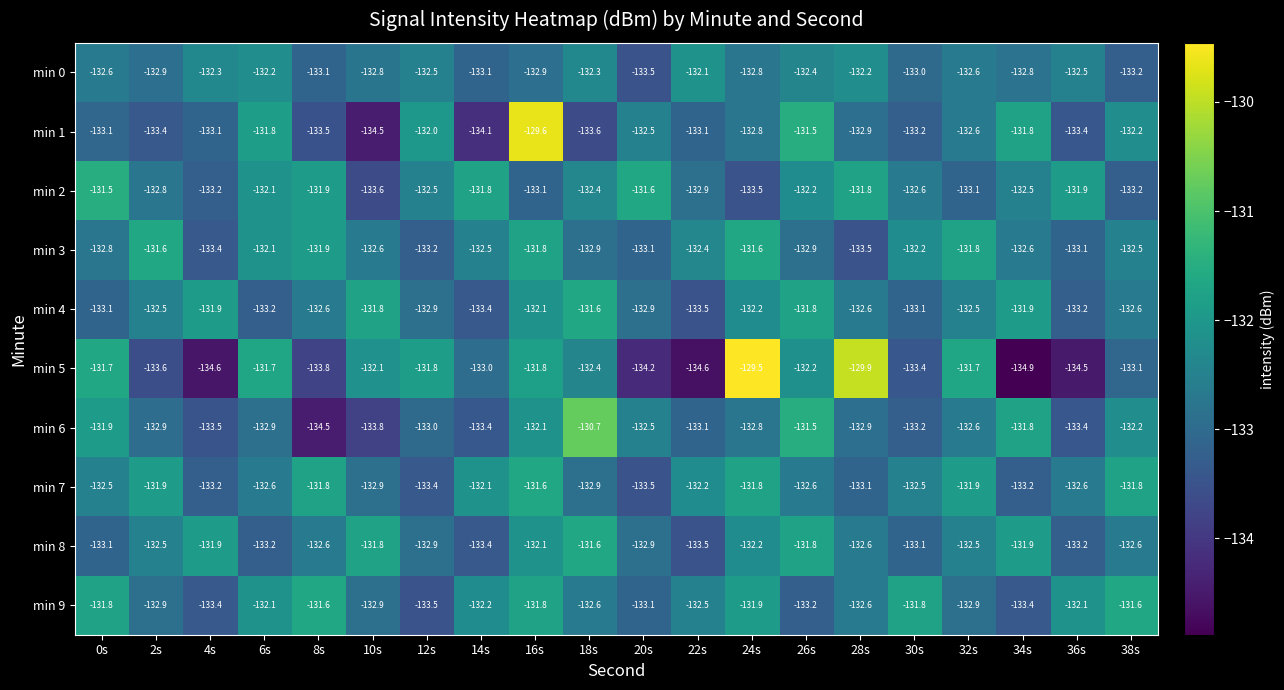

What is the total value across all series at 38s?

-1325.0